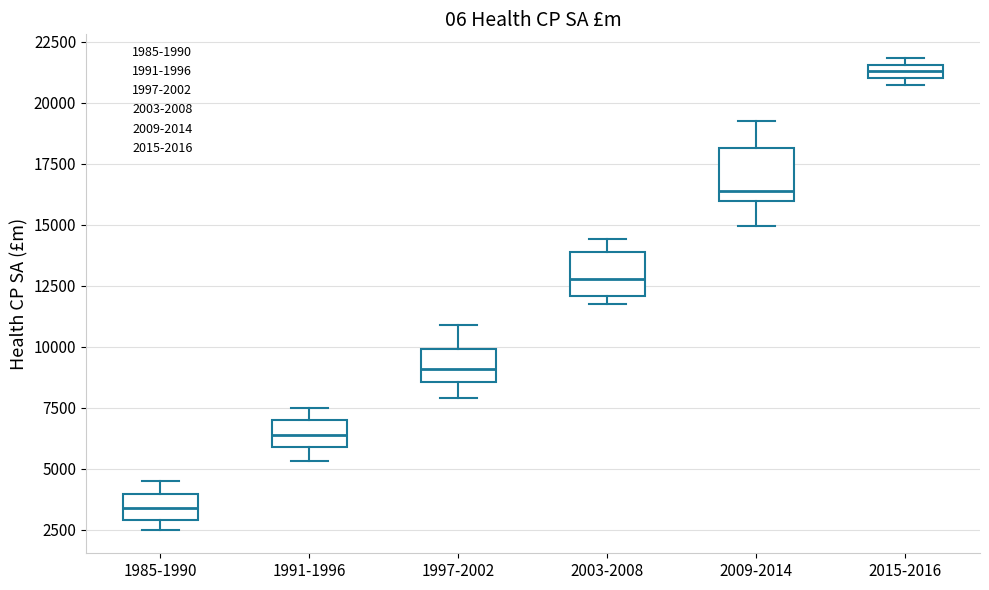

Where does the median line of the box for 1985-1990 sit on the y-axis? The values are not printed on the chart, so give them approximately, as read against the axis.

3500